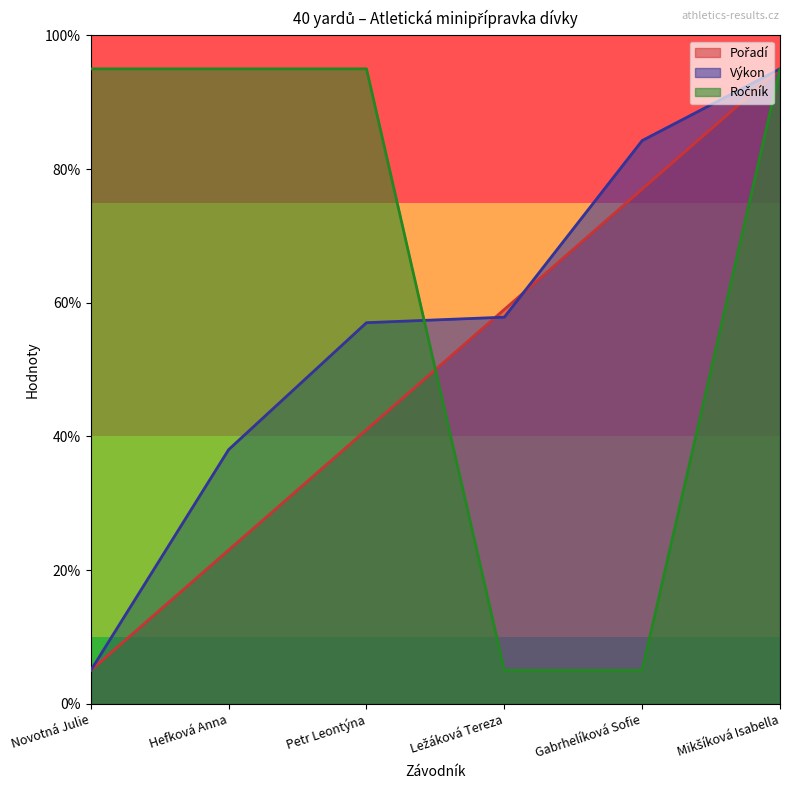

At how many categories does at least one series exceed 93?

4